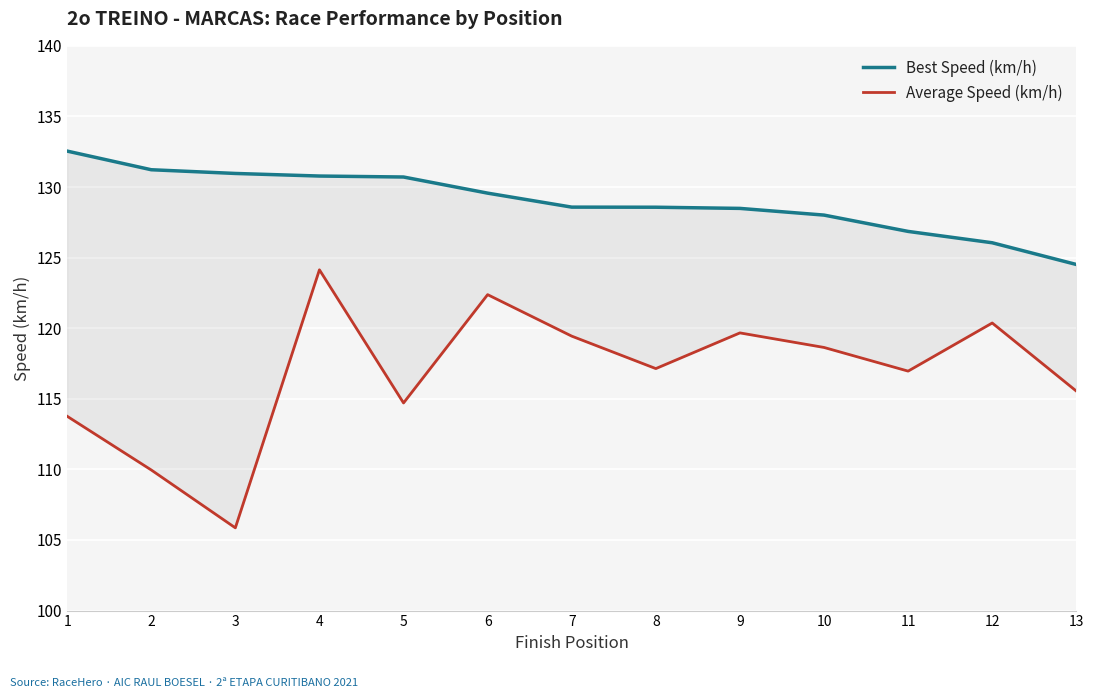

Reading left to right, extract all data points from this chart.

Best Speed (km/h): 132.5	131.2	131.0	130.8	130.7	129.6	128.6	128.6	128.5	128.0	126.9	126.1	124.5
Average Speed (km/h): 113.8	110.0	105.9	124.1	114.7	122.4	119.4	117.1	119.7	118.6	117.0	120.4	115.5